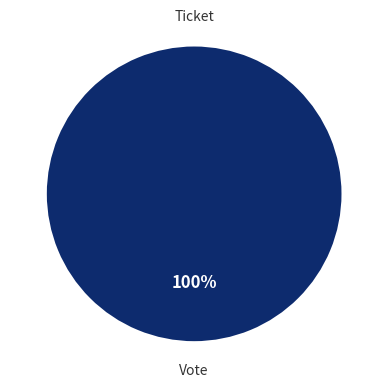

Do Ticket and Vote together represent more than half of the pie?

Yes